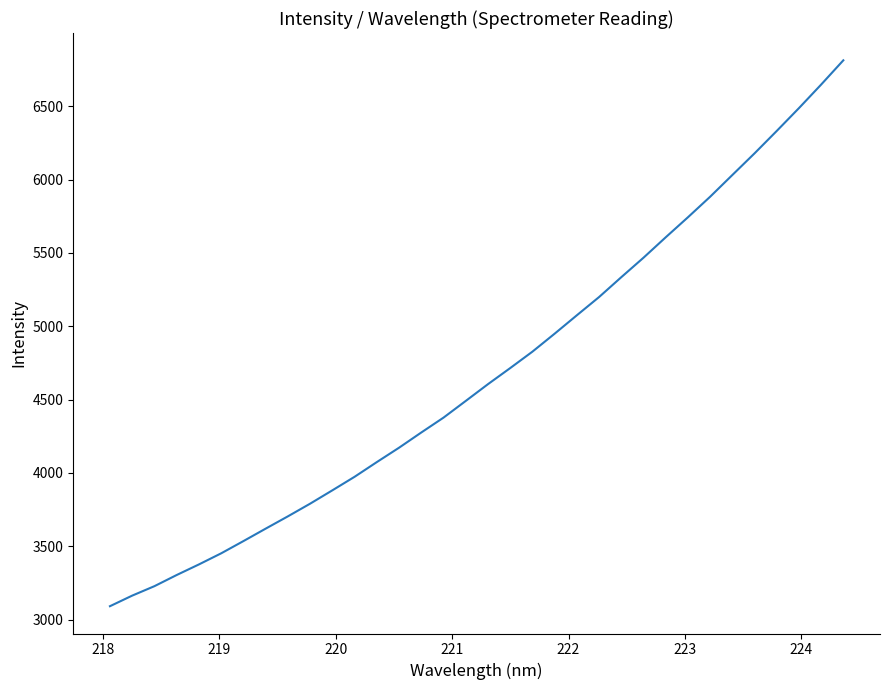

What is the greatest value displayed?

6812.5